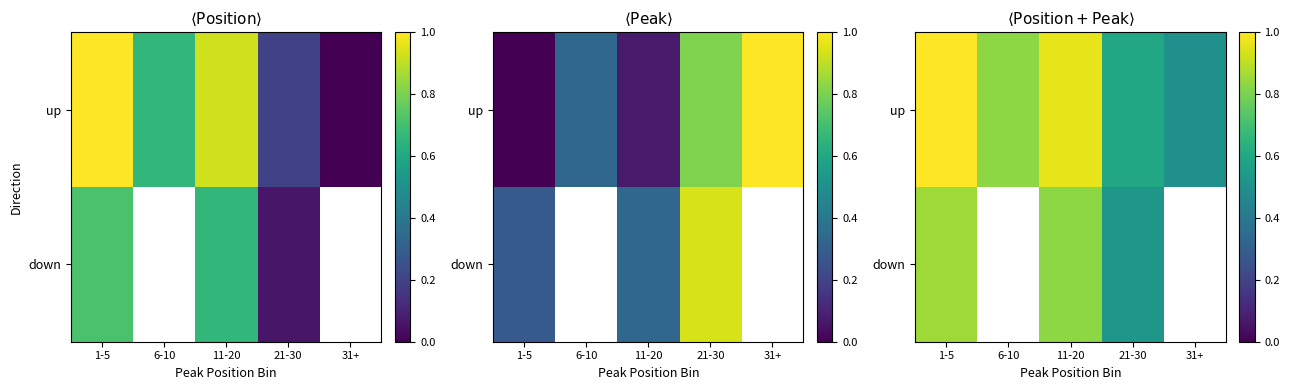

List the labels in order of up value, largest first.

1-5, 11-20, 6-10, 21-30, 31+